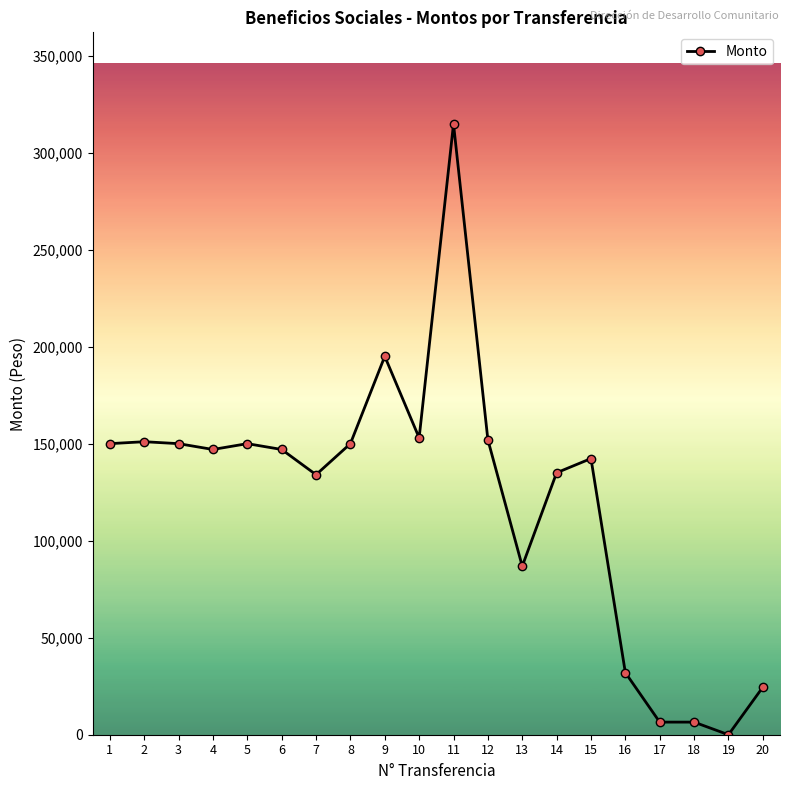

The value at 13 is 86840. True or false?

True